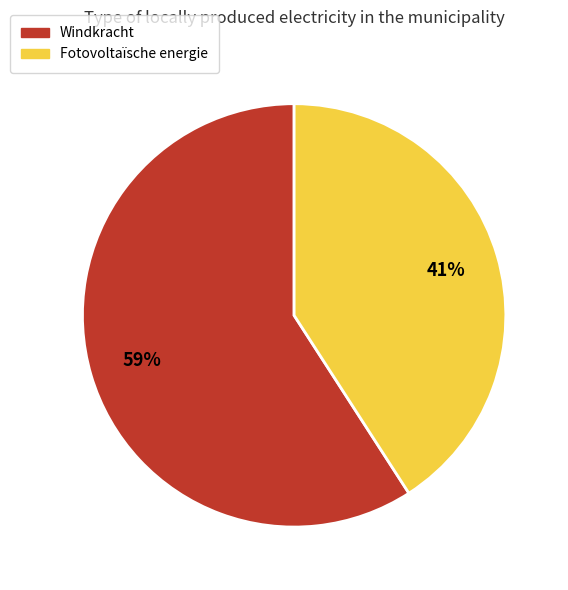

To the nearest percent, what is the average slice percentage?

50%